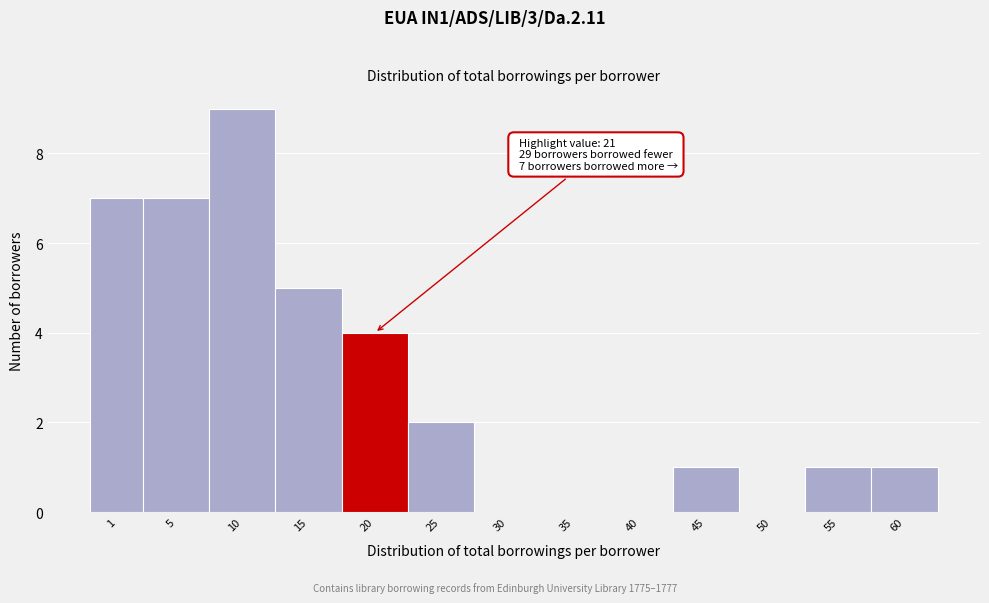

Reading right to left, extract all data points from this chart.

60=1	55=1	50=0	45=1	40=0	35=0	30=0	25=2	20=4	15=5	10=9	5=7	1=7